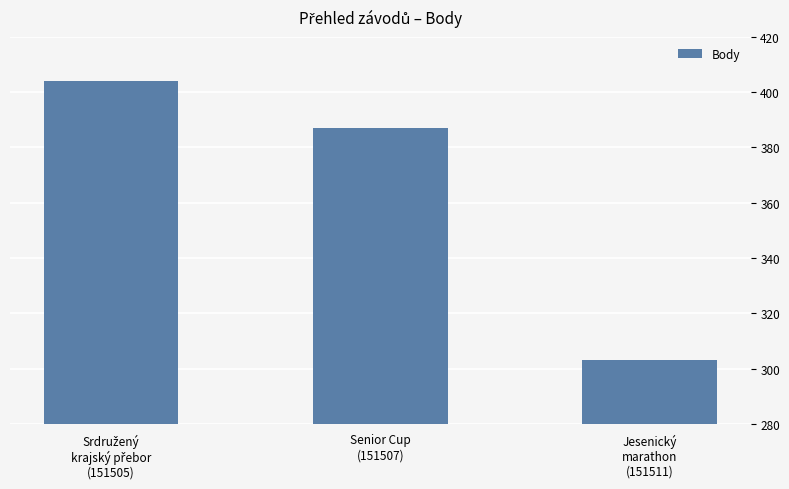

What is the maximum value shown in the chart?

404